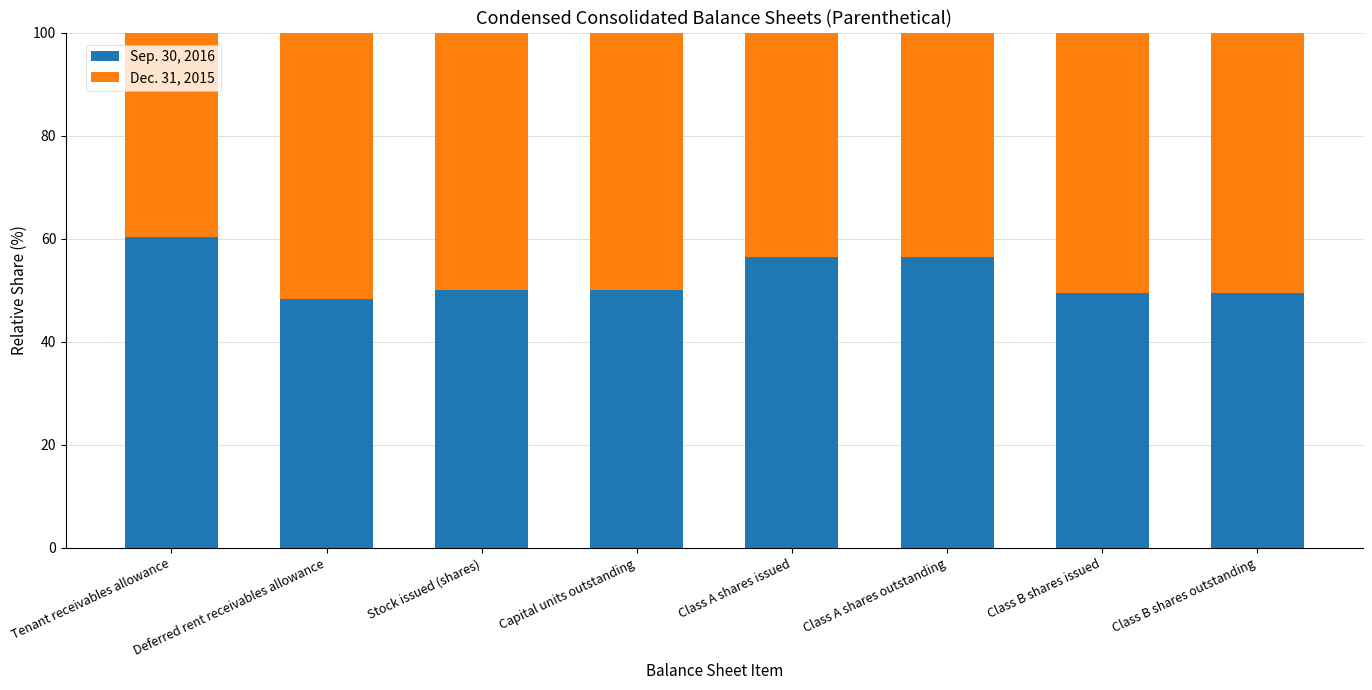

What is the approximate value of Sep. 30, 2016 at Class B shares outstanding?

49.5